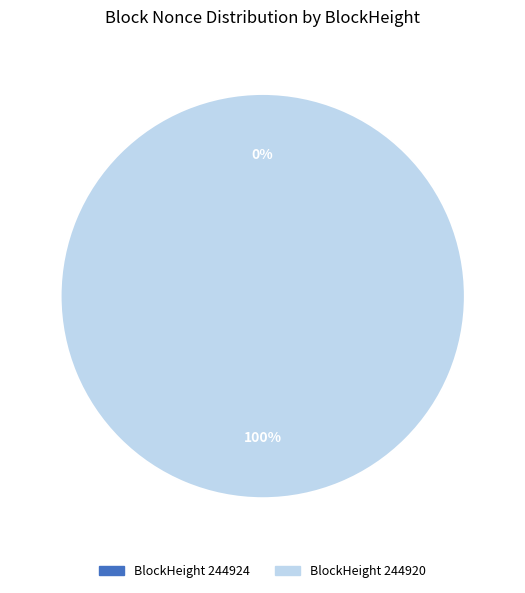

How many slices are in this pie chart?

2